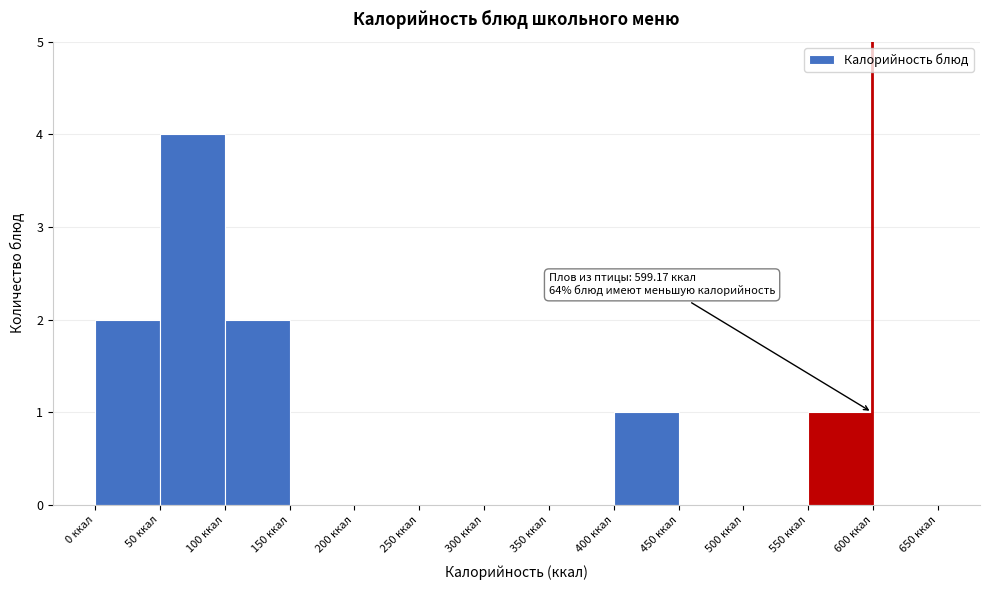

Over which range of the x-axis is the bar tallest?

50 to 100